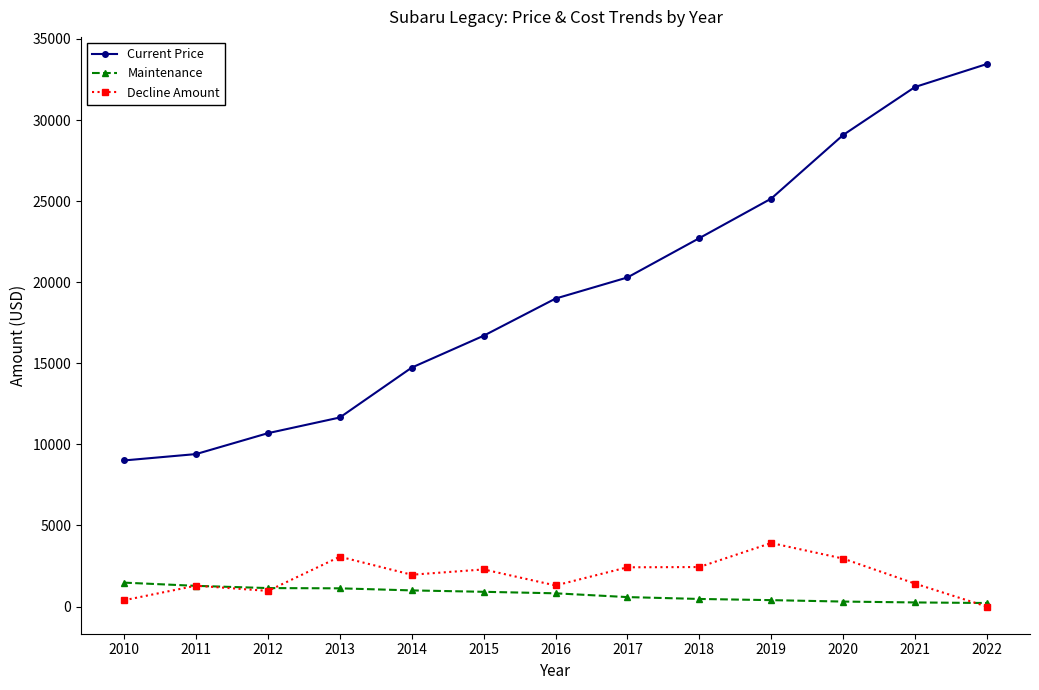

At which label does Decline Amount reach its minimum?

2022